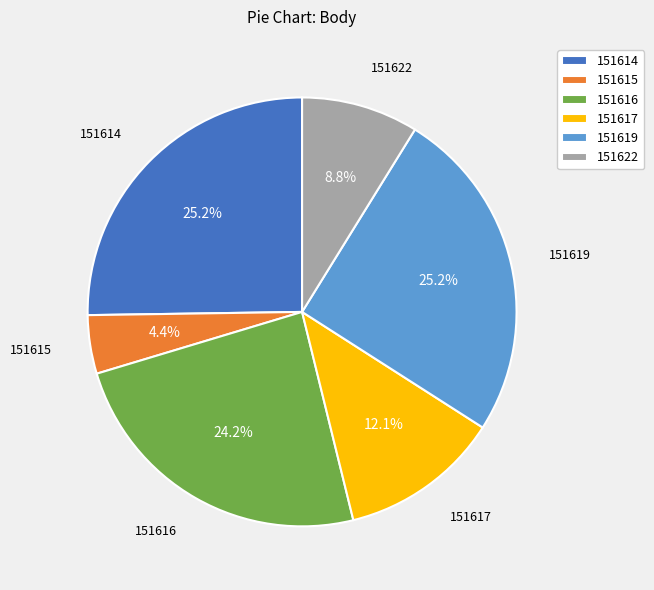

To the nearest percent, what portion does 151614 represent?

25%